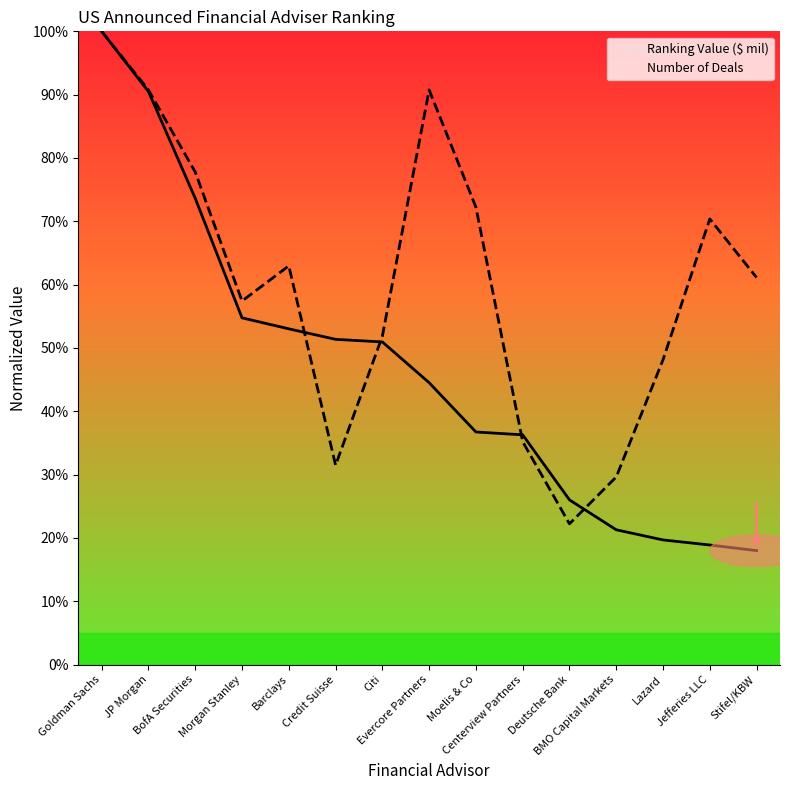

Which has a higher value, BMO Capital Markets or Moelis & Co?

Moelis & Co